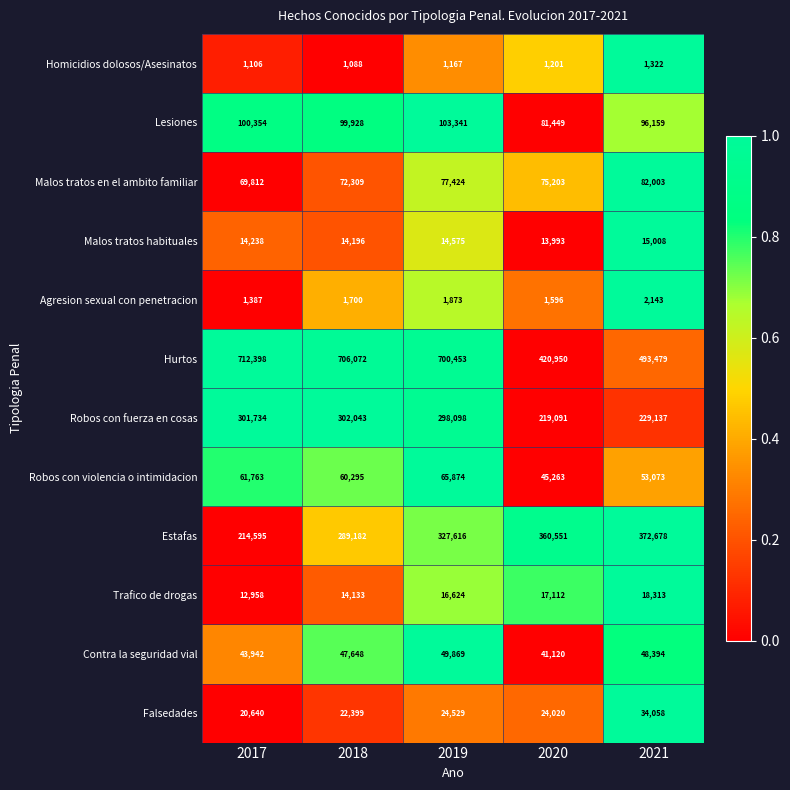

The value of Contra la seguridad vial at 2018 is 47648. True or false?

True